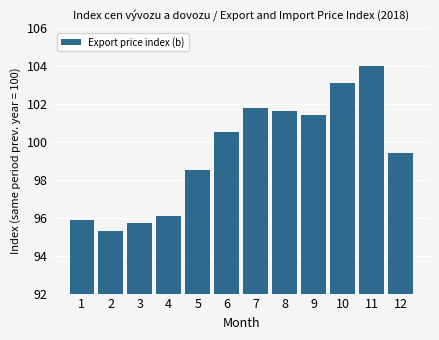

Reading left to right, transcribe all the data shown in this chart.

95.9	95.3	95.7	96.1	98.5	100.5	101.8	101.6	101.4	103.1	104.0	99.4